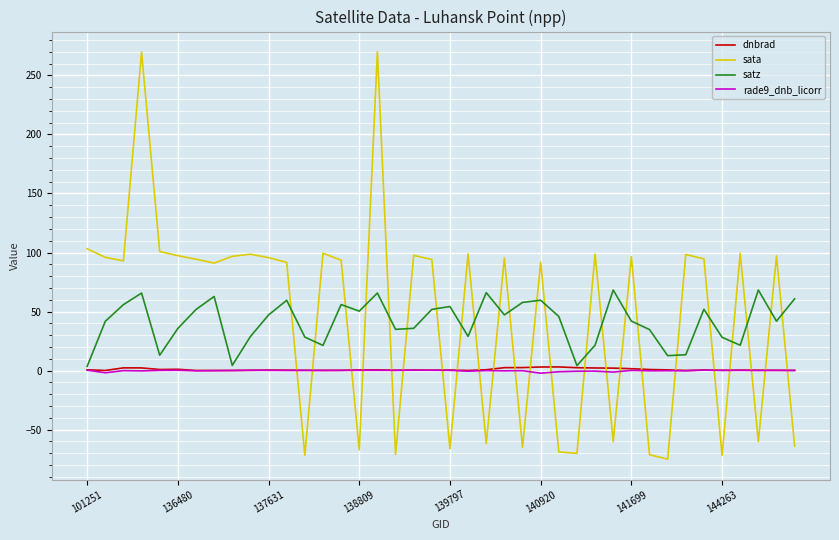

What is the smallest value displayed?

-75.0